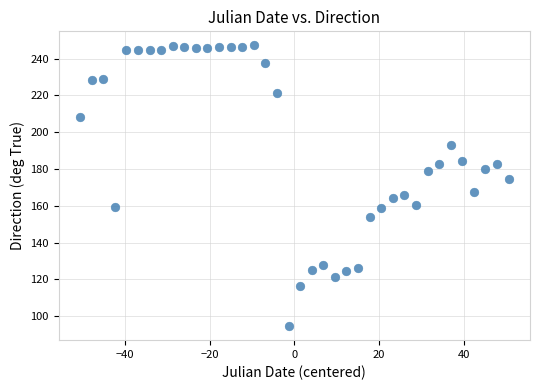

What is the range of X values (max minus min)?

101.2